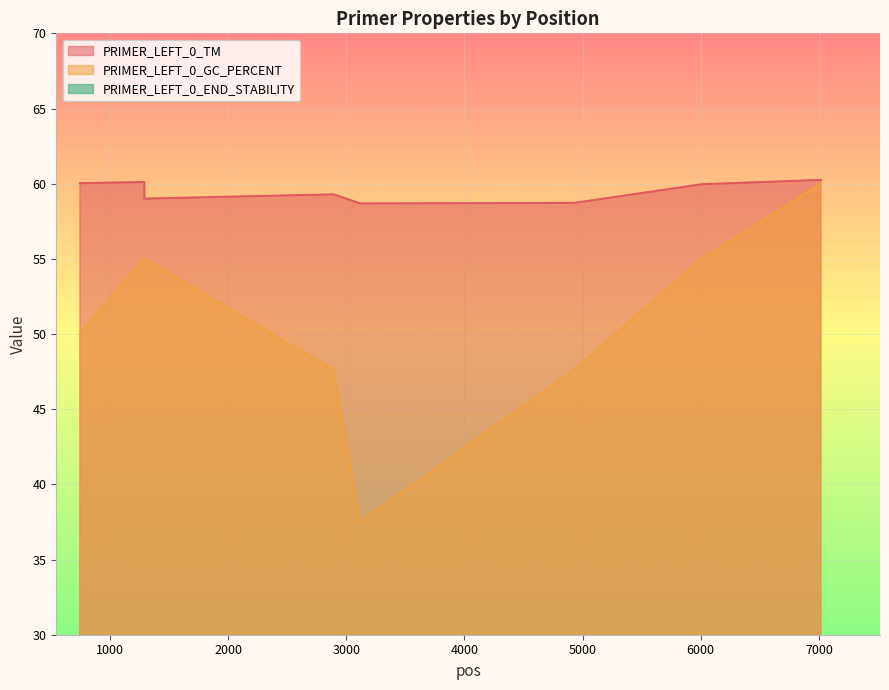

Count the number of categories in the chart.

8